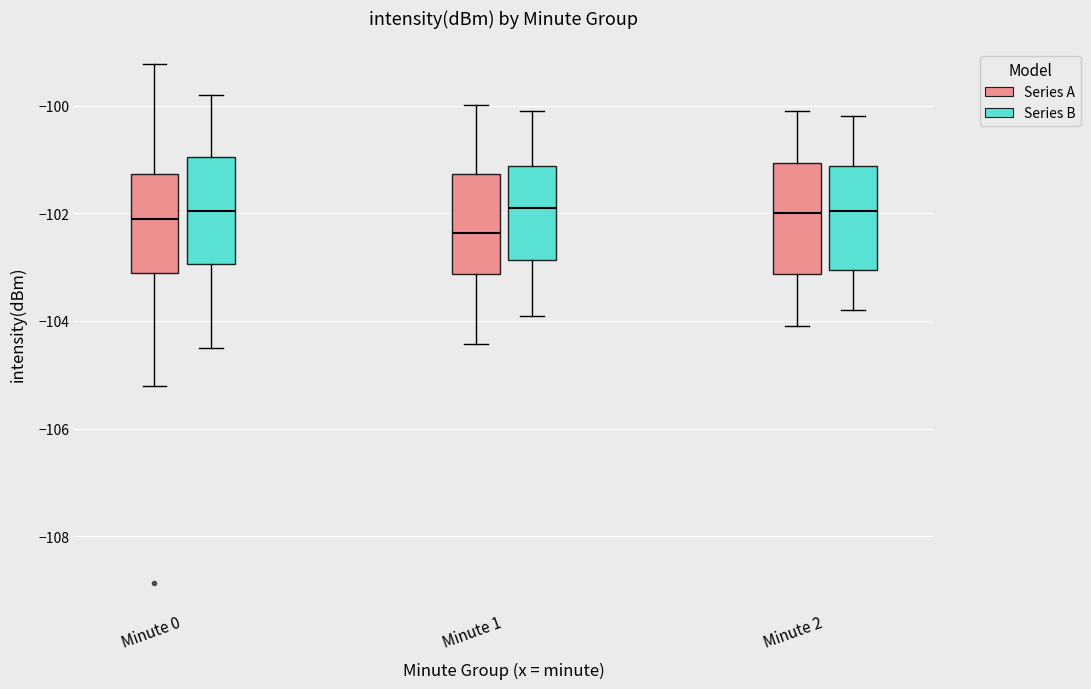

Reading left to right, transcribe this box plot: for each box, give where its median line is, the range the box spans, and where its two whiskers end, as read against the y-axis. The values are not printed on the chart, so give them approximately, as read against the axis.

Minute 0 (Series A): median -102.2, box -103.2 to -101.2, whiskers -105.2 to -99.2
Minute 0 (Series B): median -102.0, box -103.0 to -101.0, whiskers -104.4 to -99.8
Minute 1 (Series A): median -102.4, box -103.2 to -101.2, whiskers -104.4 to -100.0
Minute 1 (Series B): median -101.8, box -102.8 to -101.2, whiskers -103.8 to -100.0
Minute 2 (Series A): median -102.0, box -103.2 to -101.0, whiskers -104.0 to -100.0
Minute 2 (Series B): median -102.0, box -103.0 to -101.2, whiskers -103.8 to -100.2